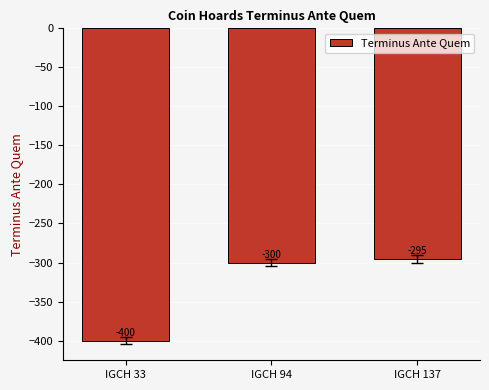

What is the difference between the maximum and minimum values?

105